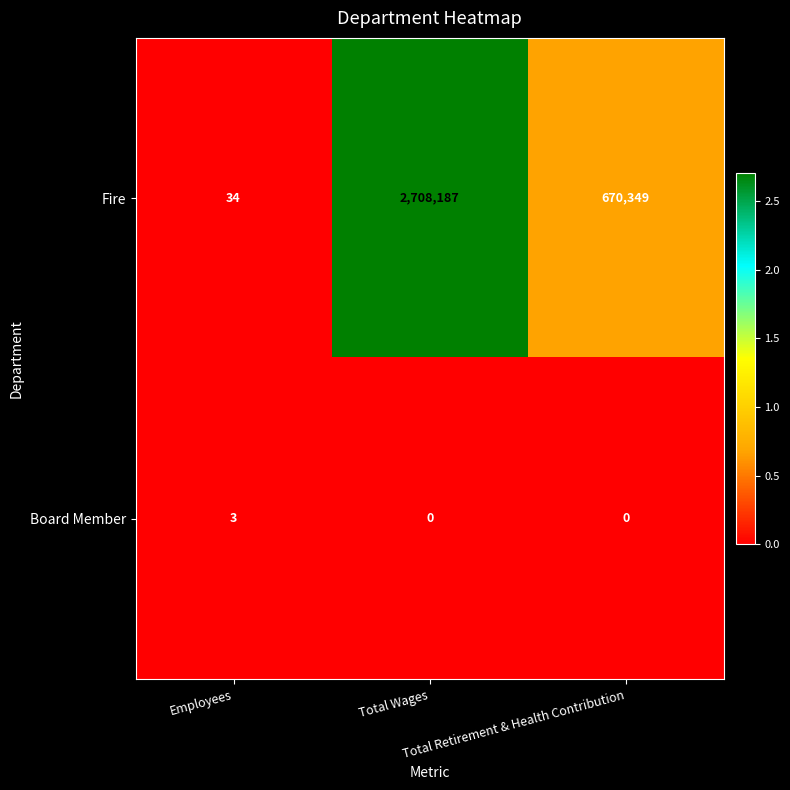

What is the minimum value for Fire?

34